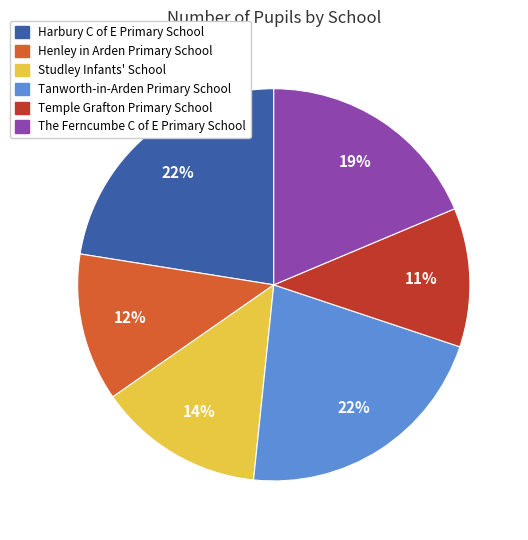

How many slices are in this pie chart?

6